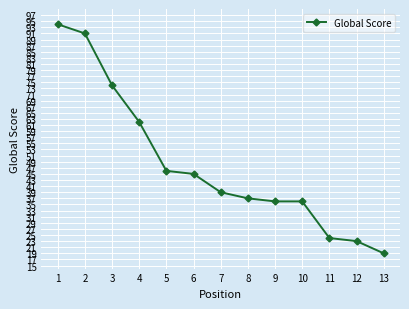

The value at 11 is 35. True or false?

False